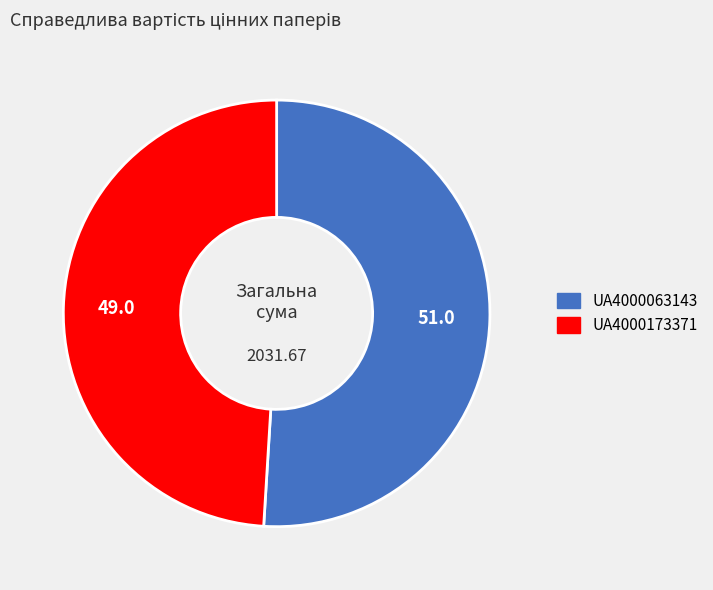

Rank the categories by value from lowest to highest.

UA4000173371, UA4000063143